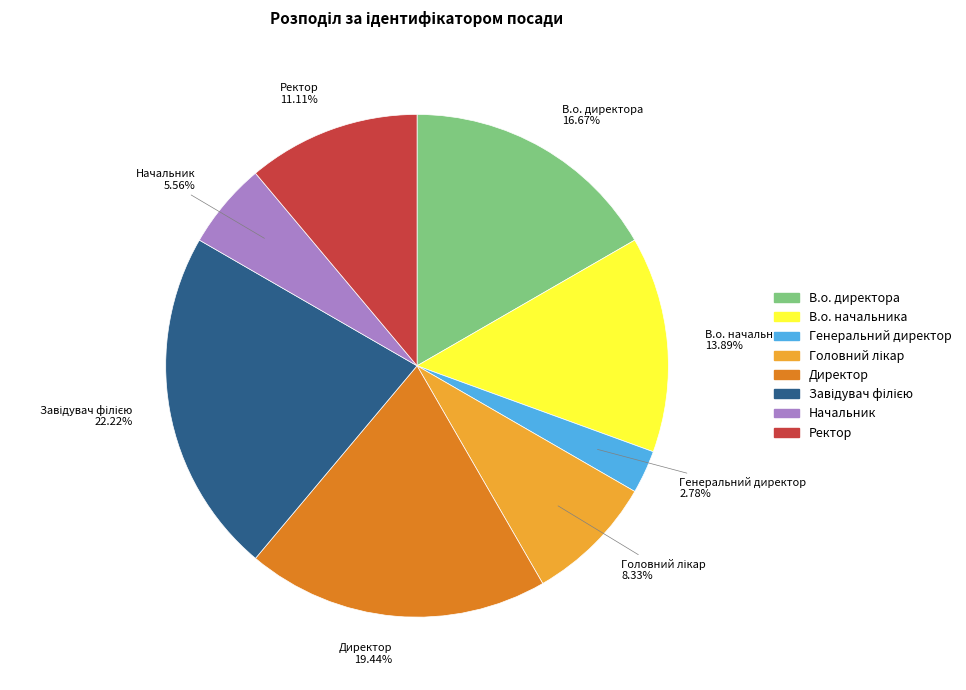

Is there any slice that represents more than half of the pie?

No